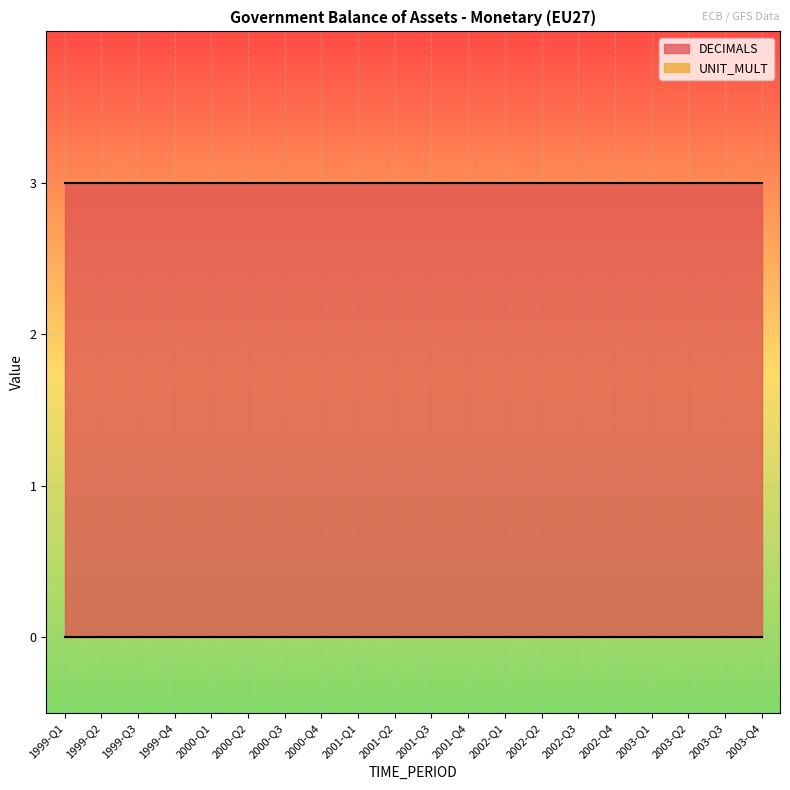

Does the chart display data point markers on the line(s)?

No